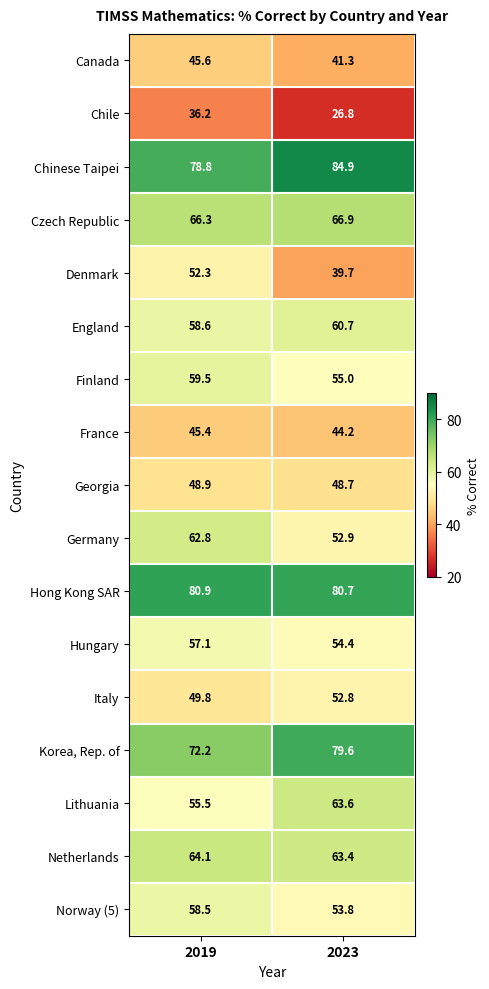

Rank the series by their maximum value, from highest to lowest.

Chinese Taipei, Hong Kong SAR, Korea, Rep. of, Czech Republic, Netherlands, Lithuania, Germany, England, Finland, Norway (5), Hungary, Italy, Denmark, Georgia, Canada, France, Chile